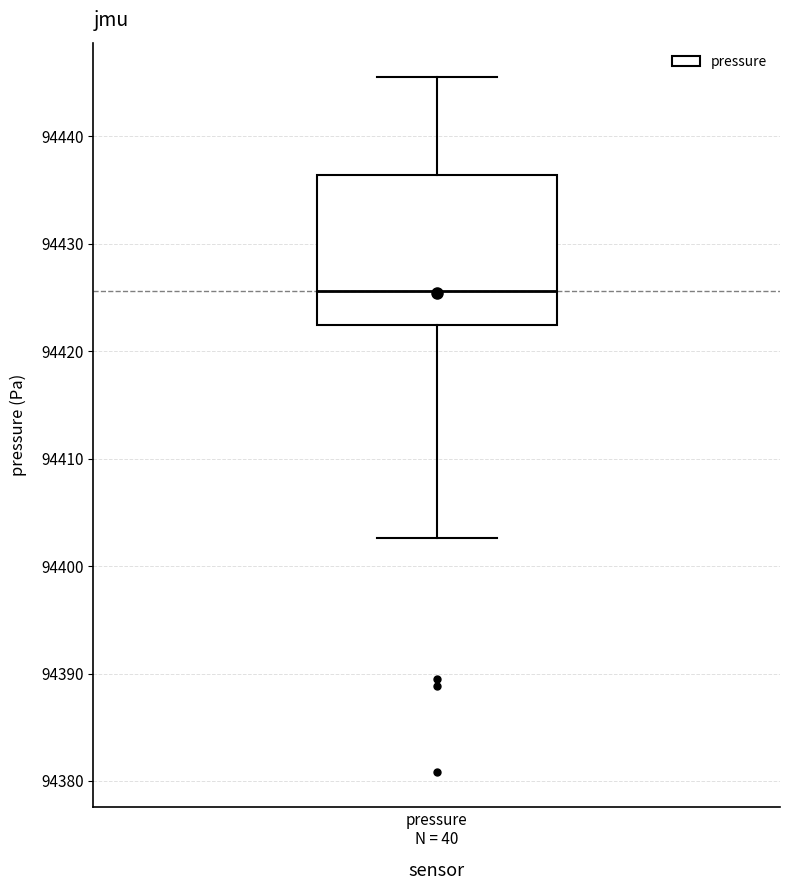

Where does the upper whisker of the box for pressure N = 40 end on the y-axis? The values are not printed on the chart, so give them approximately, as read against the axis.

94446